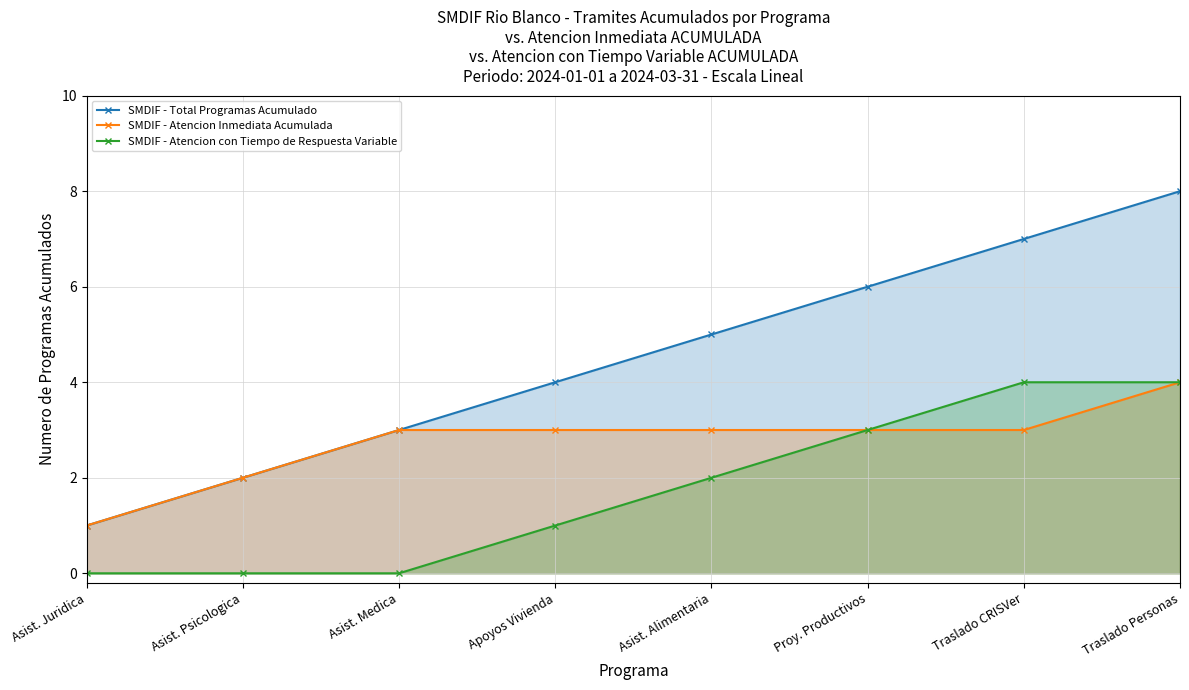

True or false: SMDIF - Total Programas Acumulado and SMDIF - Atencion con Tiempo de Respuesta Variable cross at least once.

False